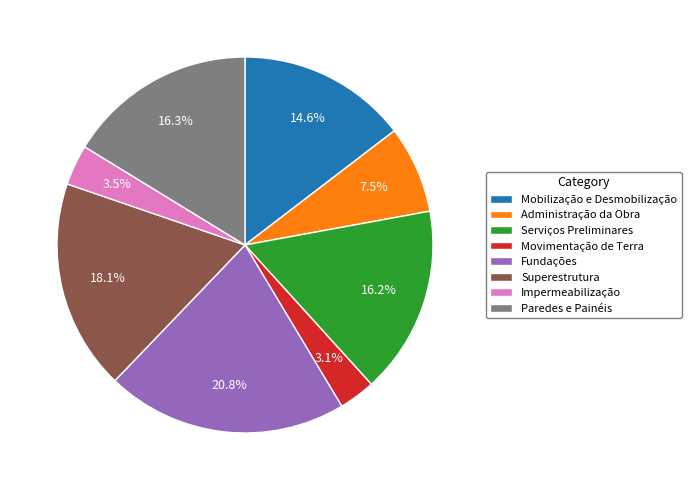

Count the number of slices in the pie.

8